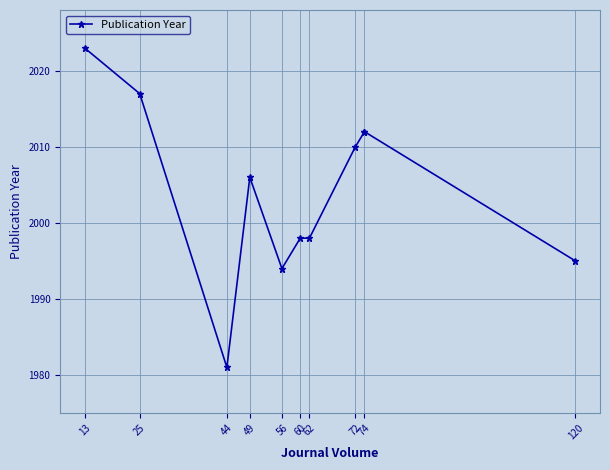

At which label is the value closest to 2002?

49